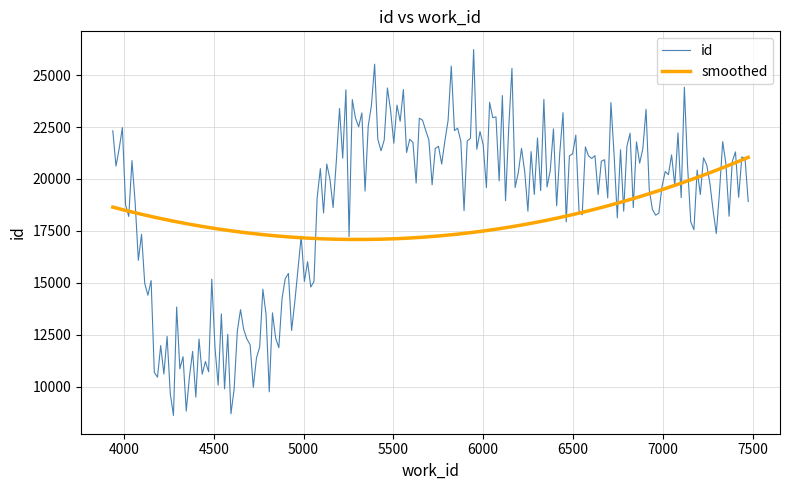

What is the minimum value for id?

8608.2